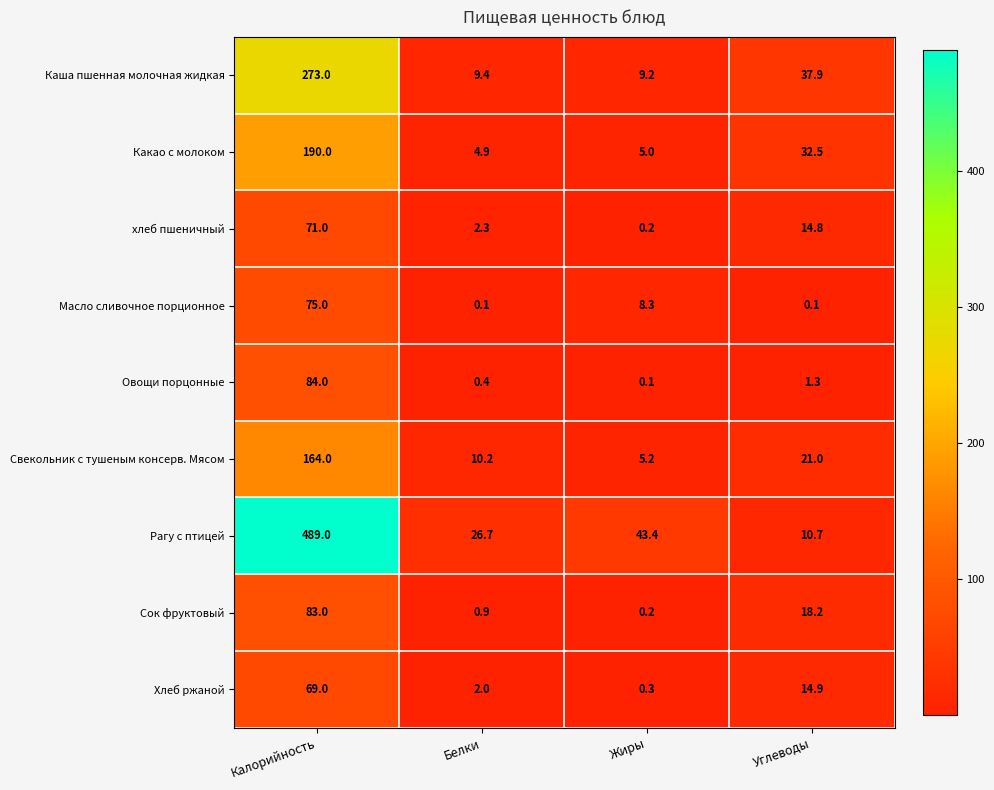

Count the number of categories in the chart.

4